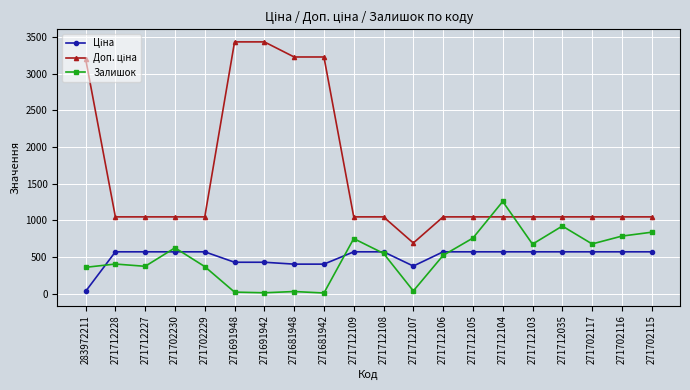

What is the label of the 15th point from the right?

271691948